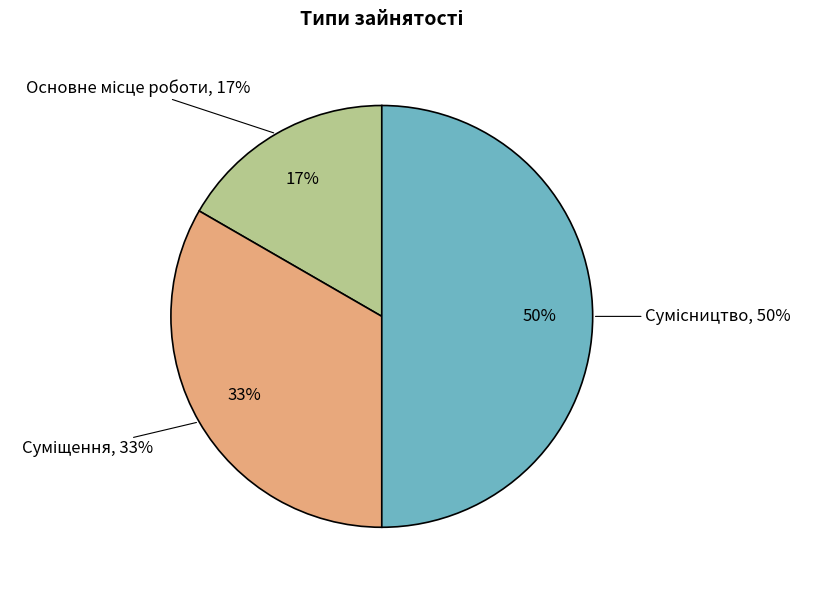

Does Сумісництво represent more than half of the total?

No